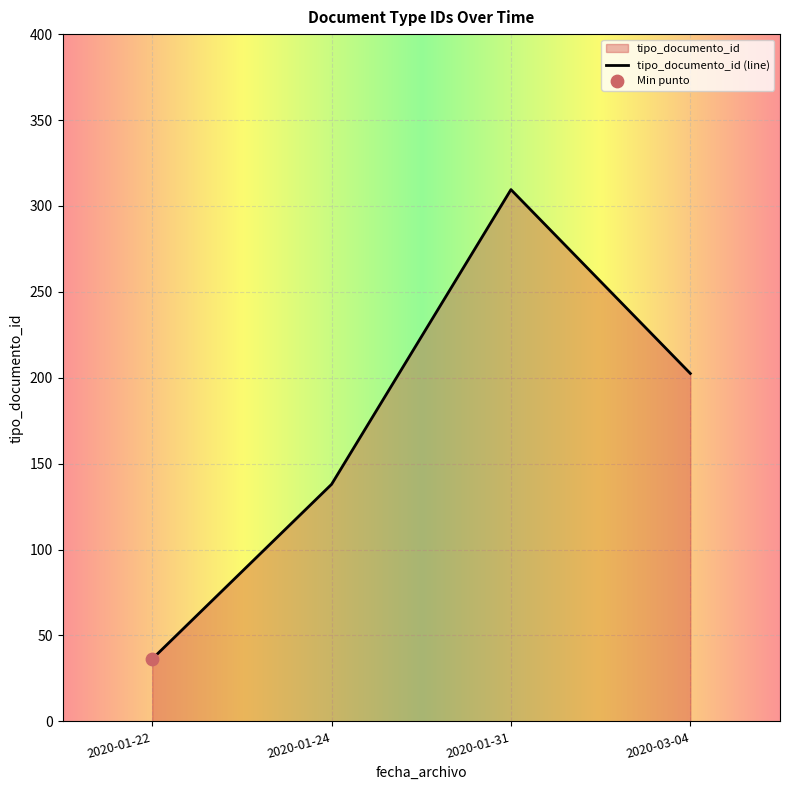

Which has a higher value, 2020-03-04 or 2020-01-22?

2020-03-04